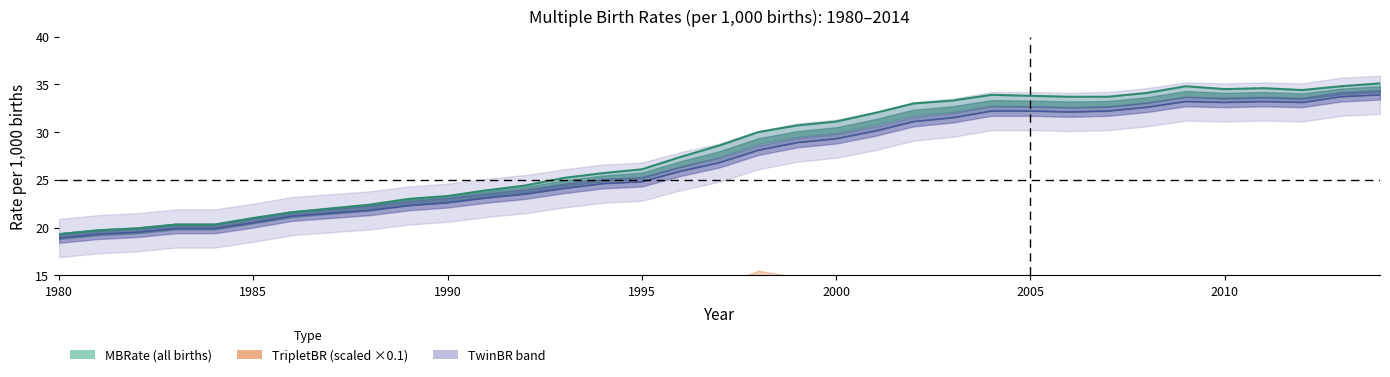

Where is the first local maximum for MBRate?

2004